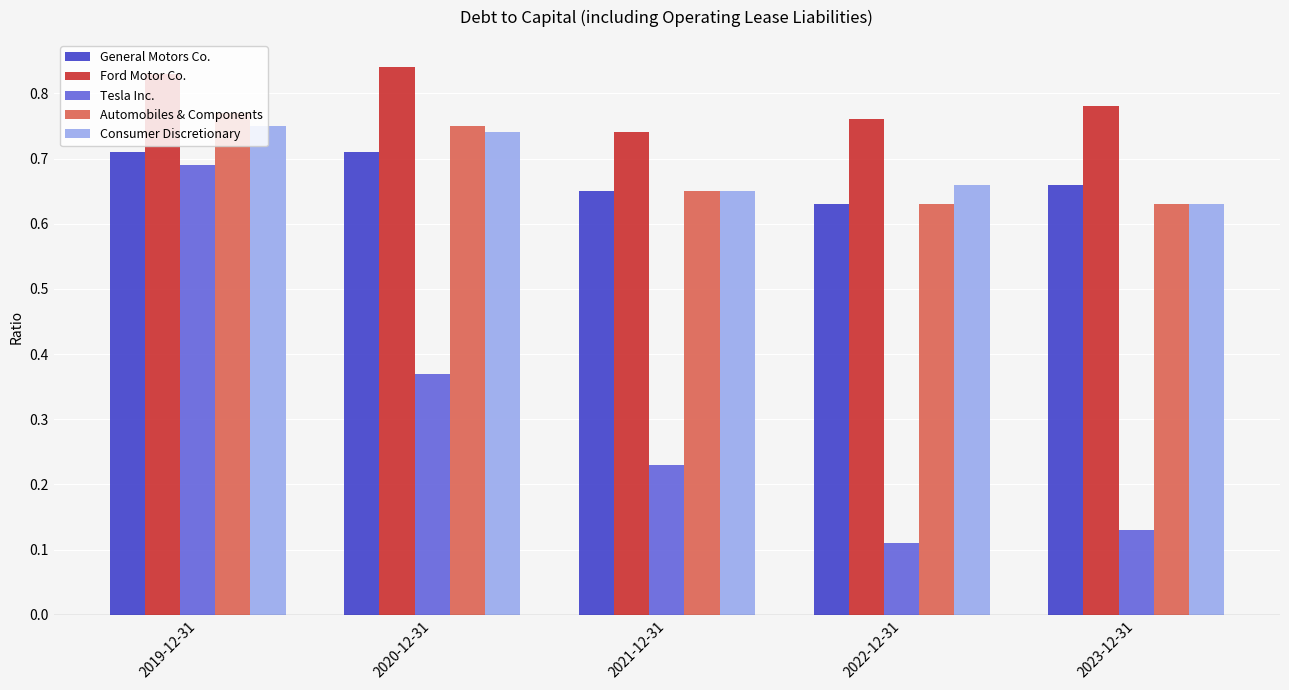

At which category does the chart reach its minimum across all series?

2022-12-31